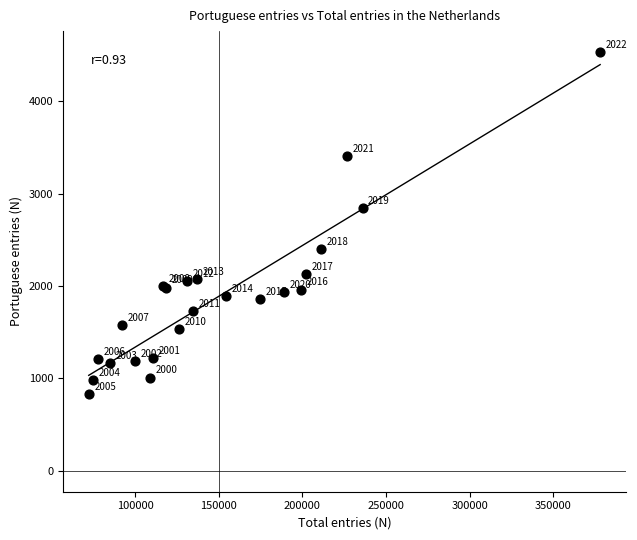

What Y value in the scatter plot is closest to 2681?

2841